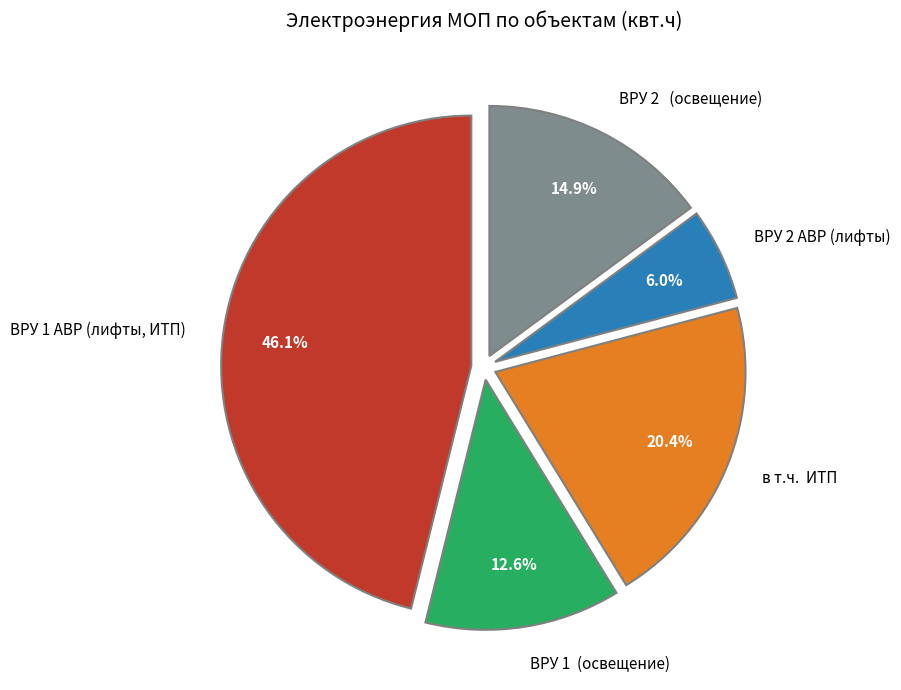

Which has a higher value, ВРУ 2 (освещение) or ВРУ 1 АВР (лифты, ИТП)?

ВРУ 1 АВР (лифты, ИТП)